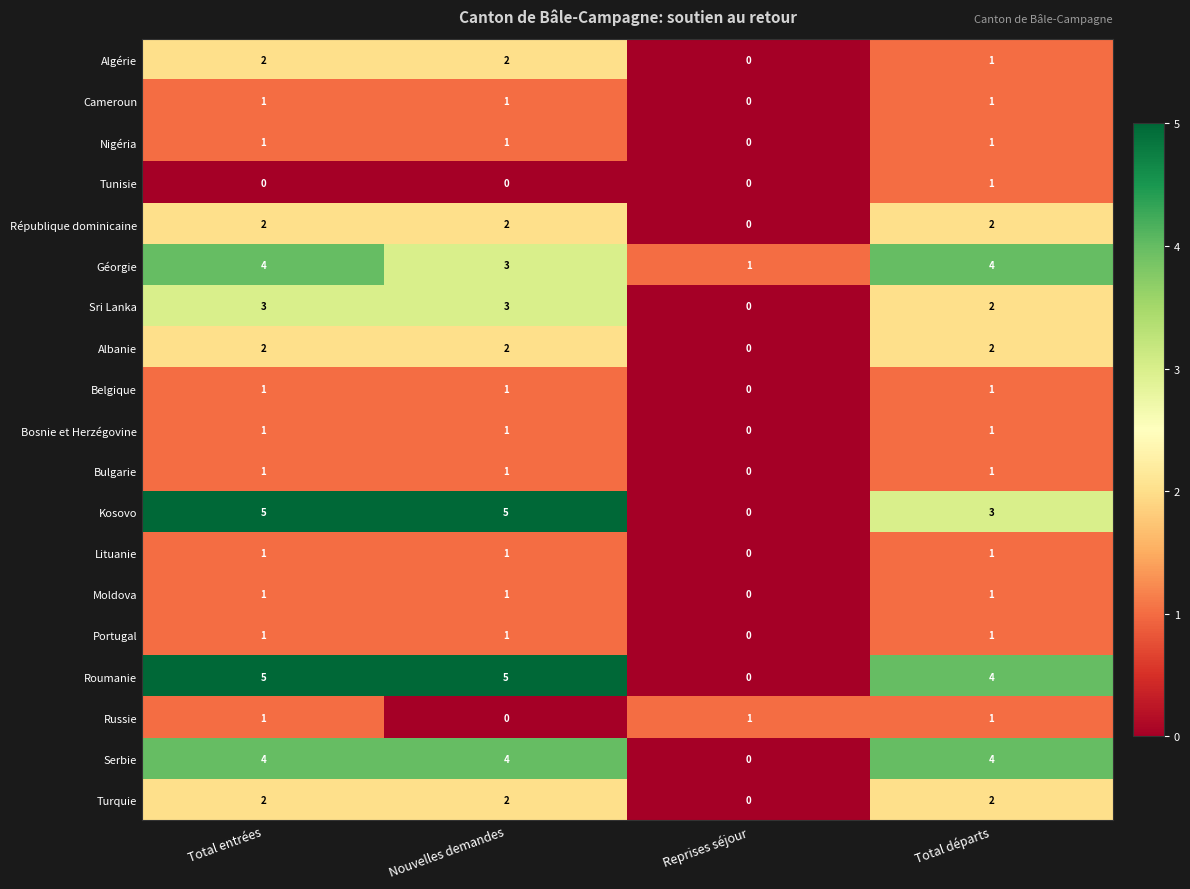

Is it true that Bulgarie equals 1 at Total départs?

True